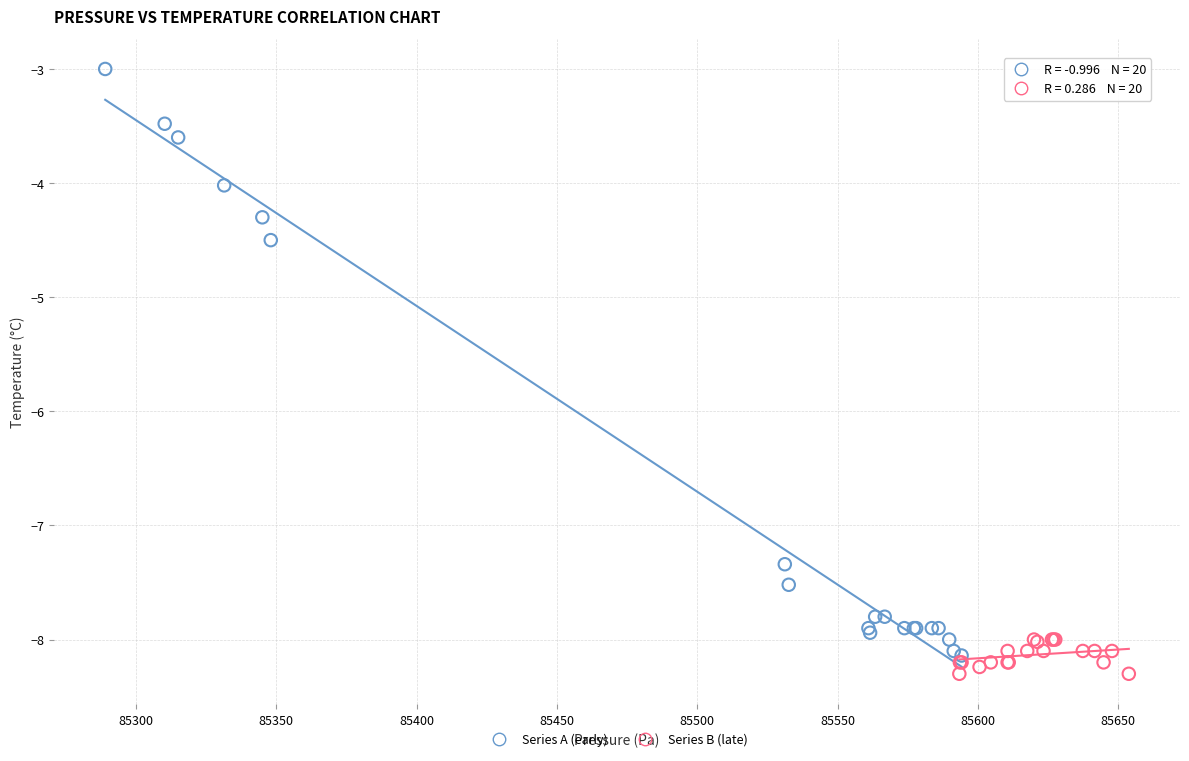

Which series has the largest Y range (max minus min)?

Series A (early)